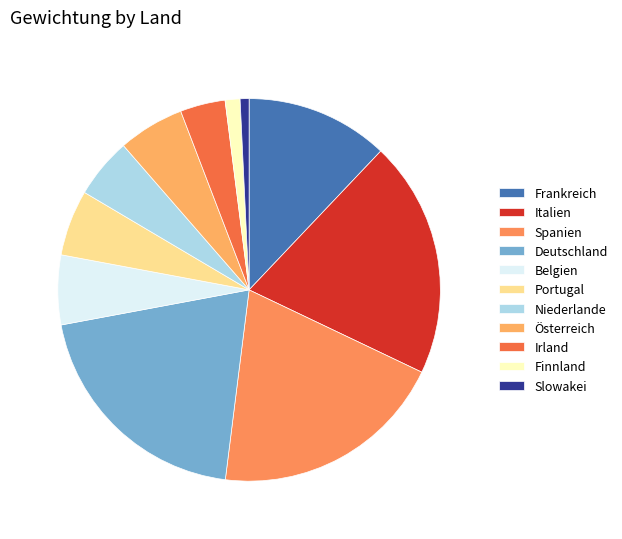

How many slices are in this pie chart?

11